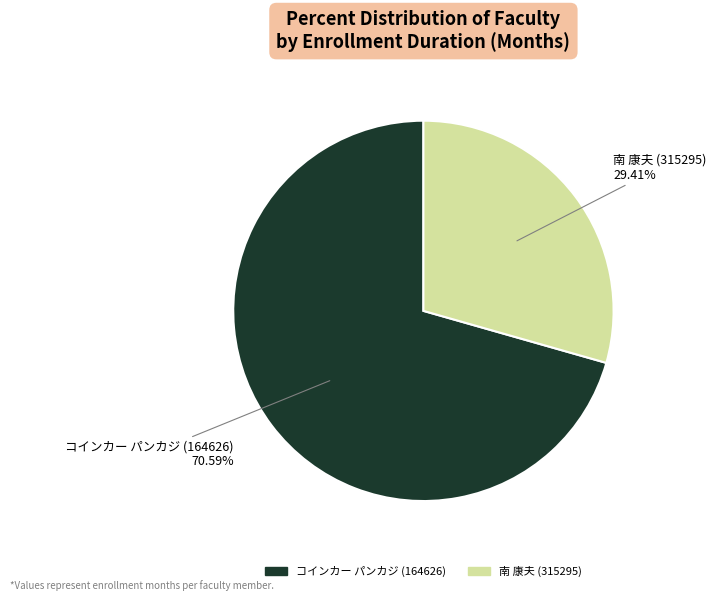

Rank the categories by value from highest to lowest.

コインカー パンカジ (164626), 南 康夫 (315295)